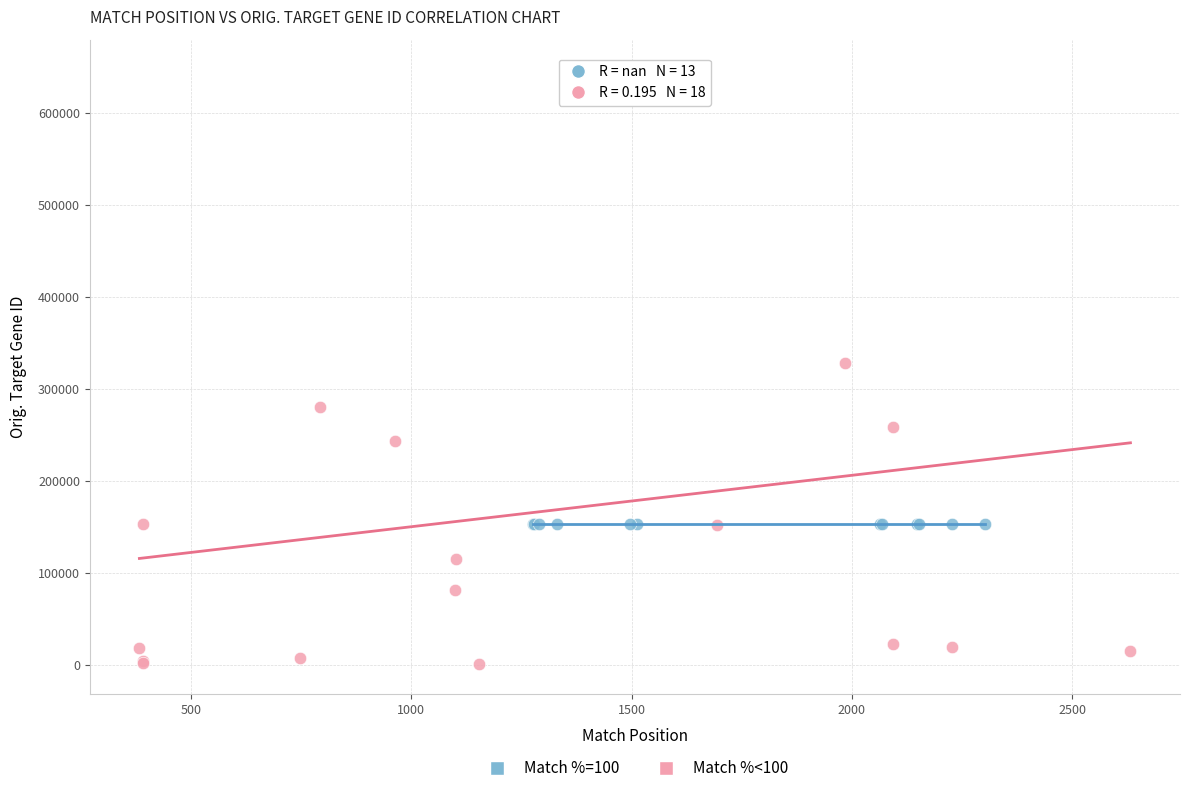

Which series reaches the minimum Y coordinate?

Match %<100